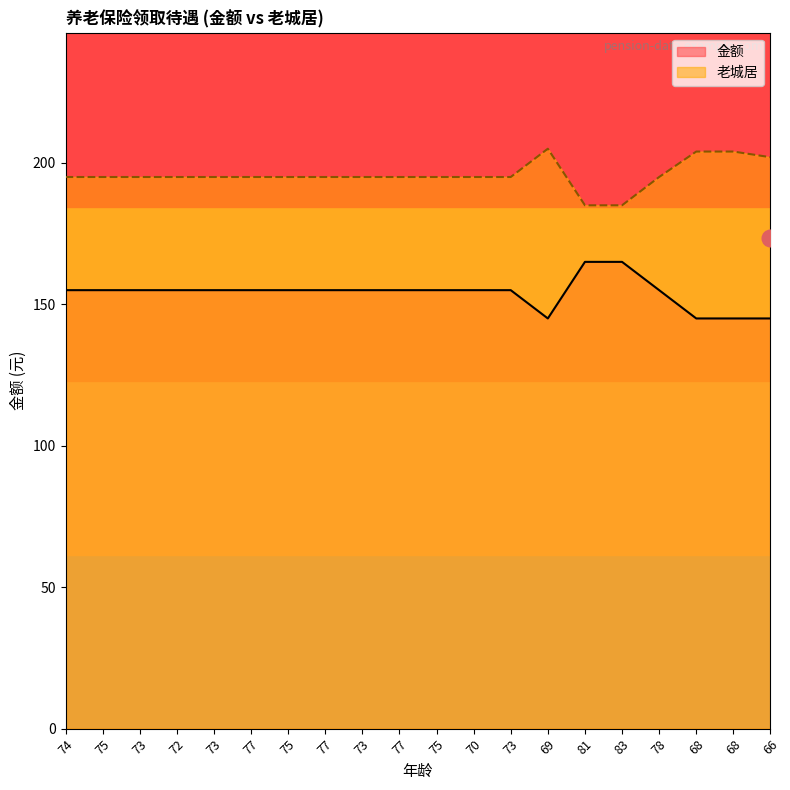

How many lines are shown in the chart?

2